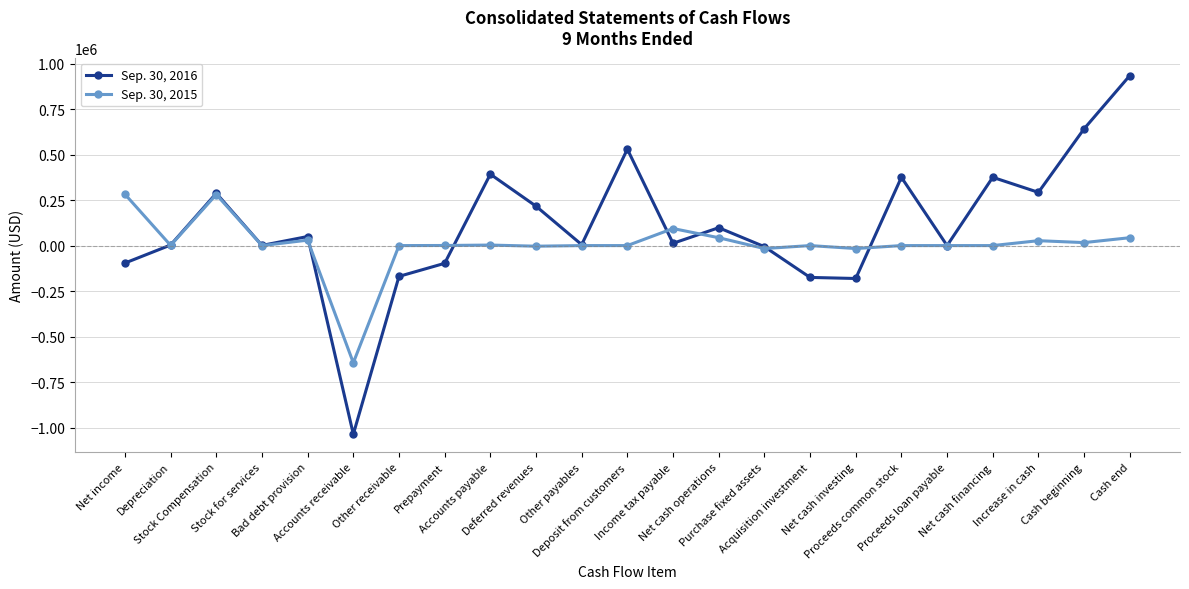

What is the difference between the highest and lowest values at Bad debt provision?

20041